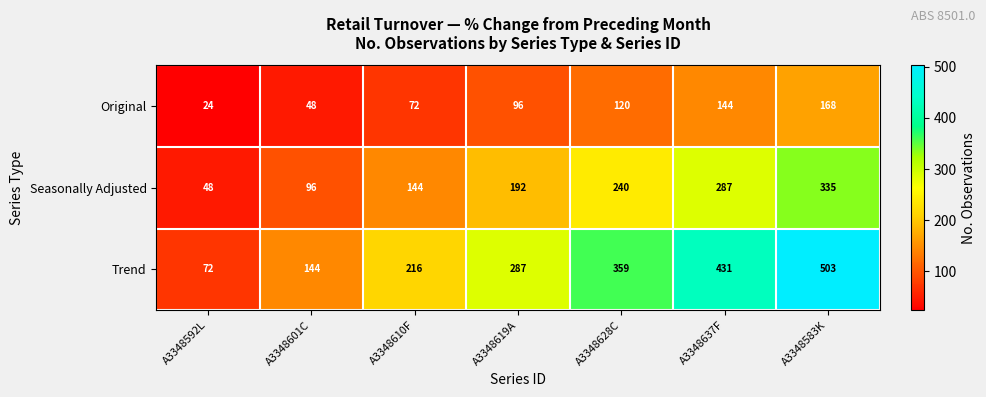

What is the lowest value of the Original series?

24